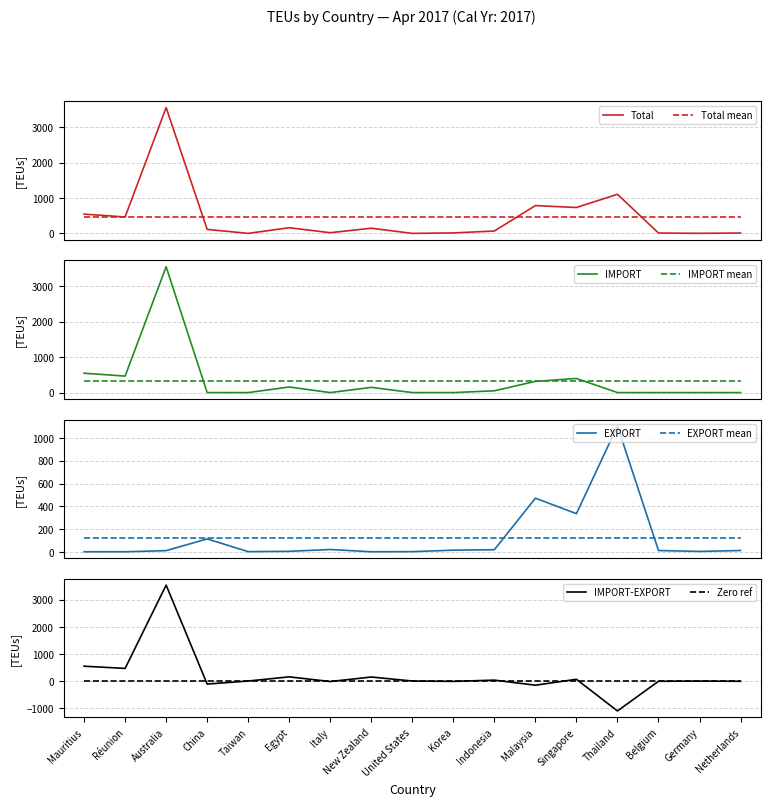

Reading left to right, extract all data points from this chart.

IMPORT: 546	465	3549	0	0	157	0	147	0	0	50	316	398	0	0	0	0
EXPORT: 0	0	10	113	1	4	20	0	1	14	18	471	335	1106	11	3	11
Total: 546	465	3559	113	1	161	20	147	1	14	68	787	733	1106	11	3	11